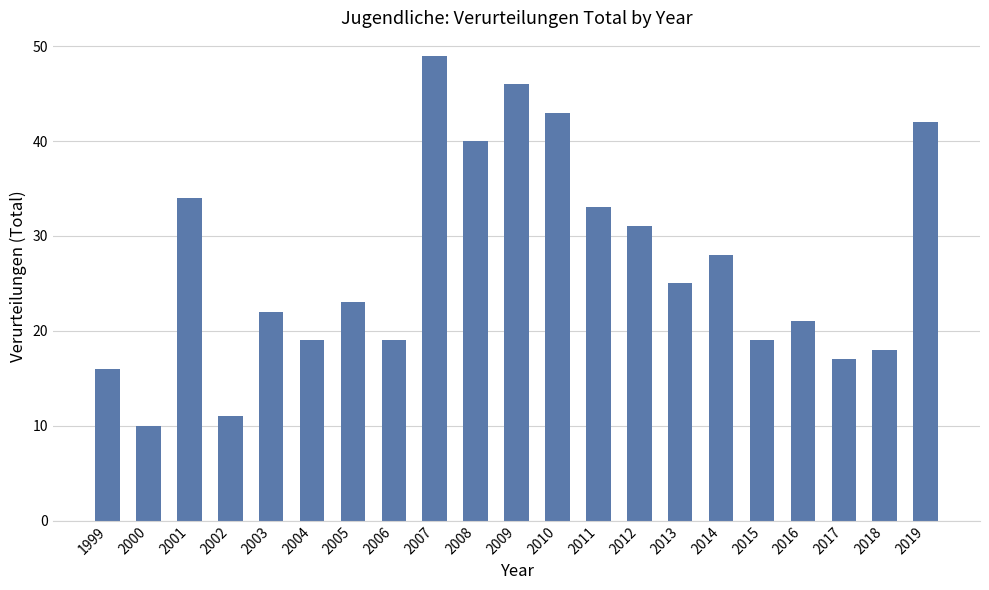

Reading left to right, list all the values displayed in this chart.

1999=16	2000=10	2001=34	2002=11	2003=22	2004=19	2005=23	2006=19	2007=49	2008=40	2009=46	2010=43	2011=33	2012=31	2013=25	2014=28	2015=19	2016=21	2017=17	2018=18	2019=42